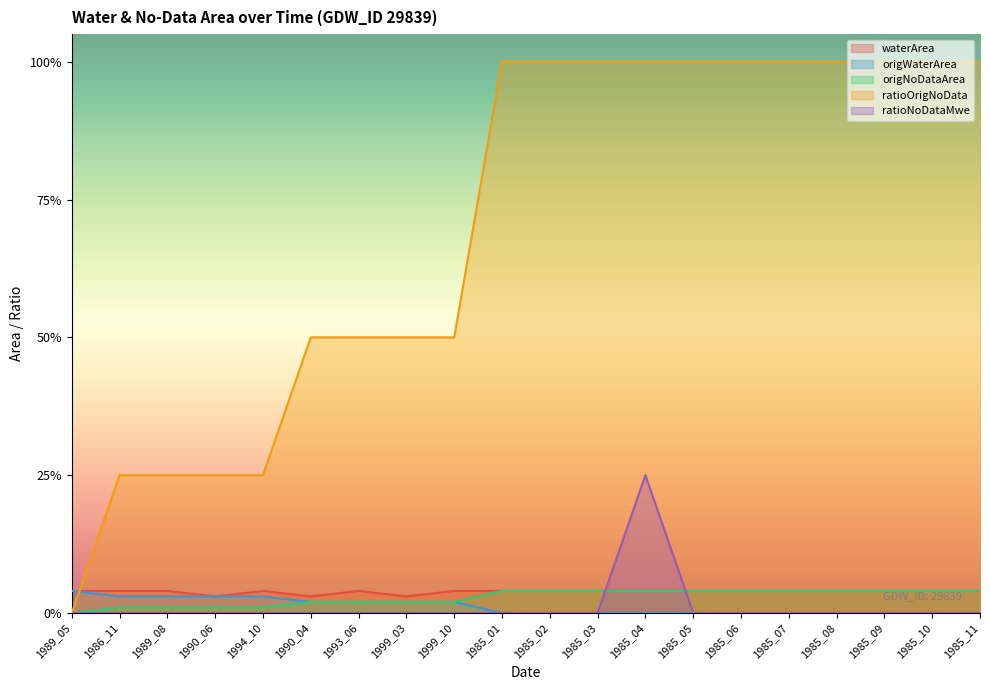

Reading left to right, list all the values displayed in this chart.

waterArea: 0.0	0.0	0.0	0.0	0.0	0.0	0.0	0.0	0.0	0.0	0.0	0.0	0.0	0.0	0.0	0.0	0.0	0.0	0.0	0.0
origWaterArea: 0.0	0.0	0.0	0.0	0.0	0.0	0.0	0.0	0.0	0.0	0.0	0.0	0.0	0.0	0.0	0.0	0.0	0.0	0.0	0.0
origNoDataArea: 0.0	0.0	0.0	0.0	0.0	0.0	0.0	0.0	0.0	0.0	0.0	0.0	0.0	0.0	0.0	0.0	0.0	0.0	0.0	0.0
ratioOrigNoData: 0.0	0.2	0.2	0.2	0.2	0.5	0.5	0.5	0.5	1.0	1.0	1.0	1.0	1.0	1.0	1.0	1.0	1.0	1.0	1.0
ratioNoDataMwe: 0.0	0.0	0.0	0.0	0.0	0.0	0.0	0.0	0.0	0.0	0.0	0.0	0.2	0.0	0.0	0.0	0.0	0.0	0.0	0.0